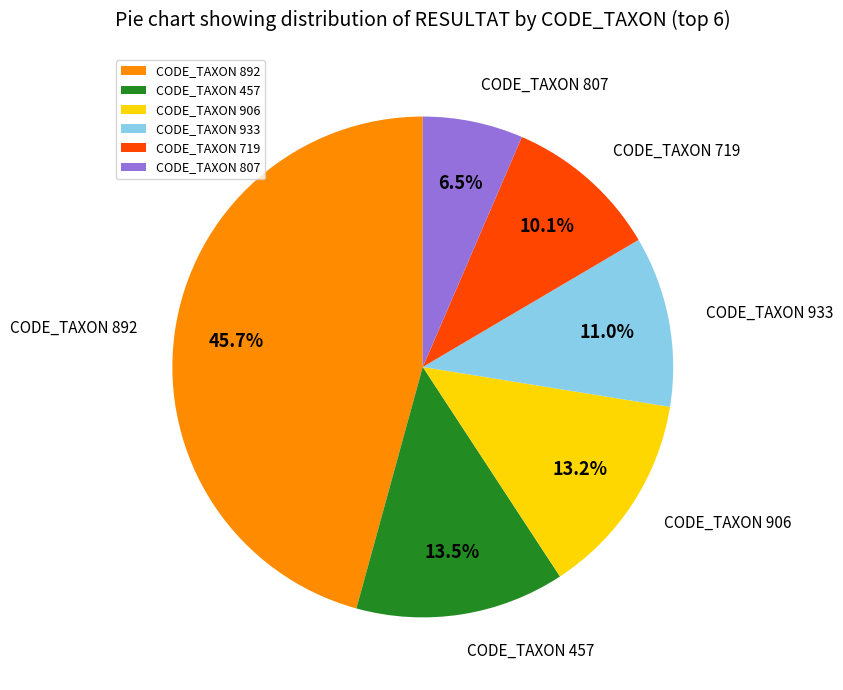

Which category has the smallest portion of the pie?

CODE_TAXON 807